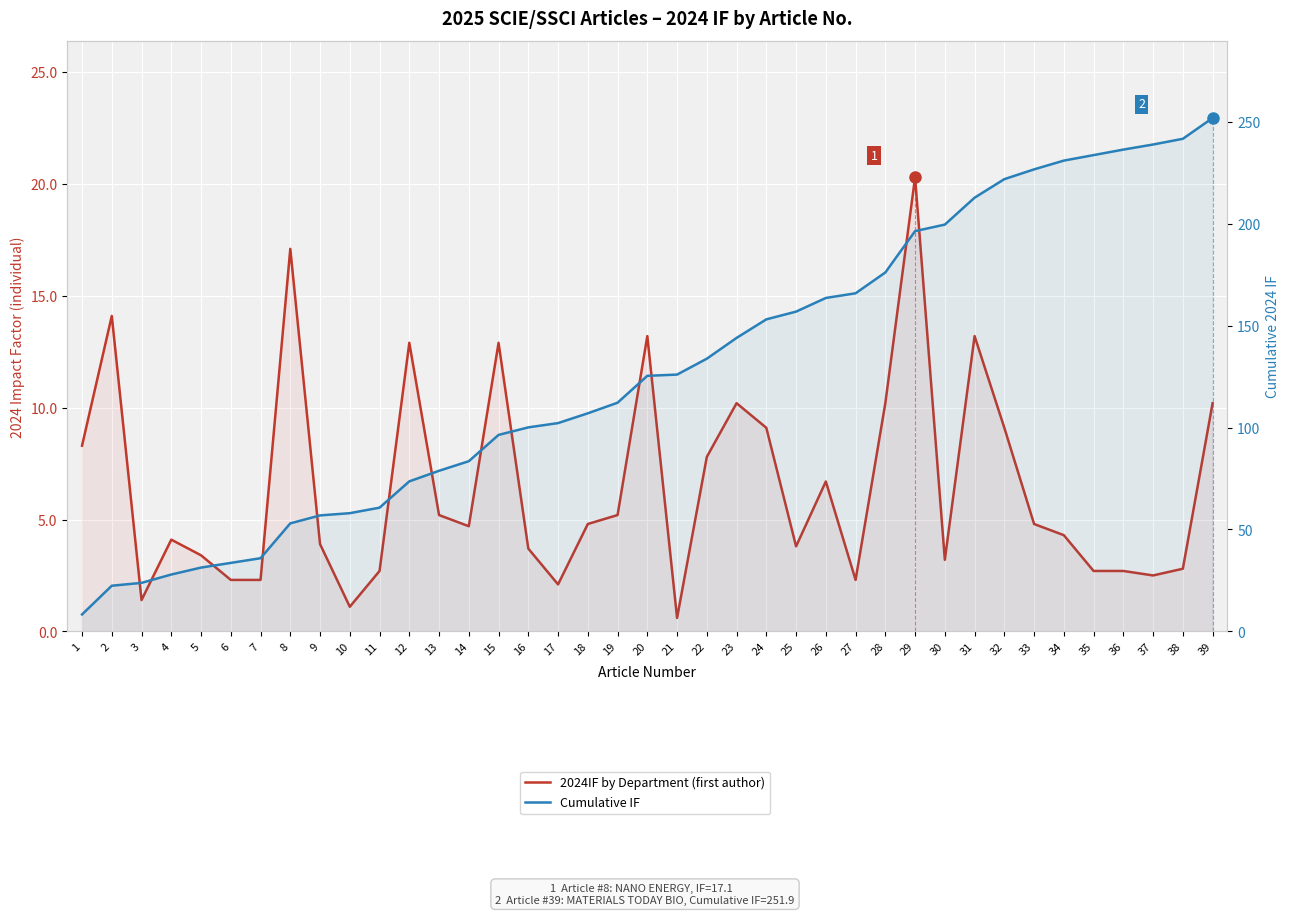

Rank the series by their maximum value, from highest to lowest.

Cumulative IF, 2024IF by Department (first author)